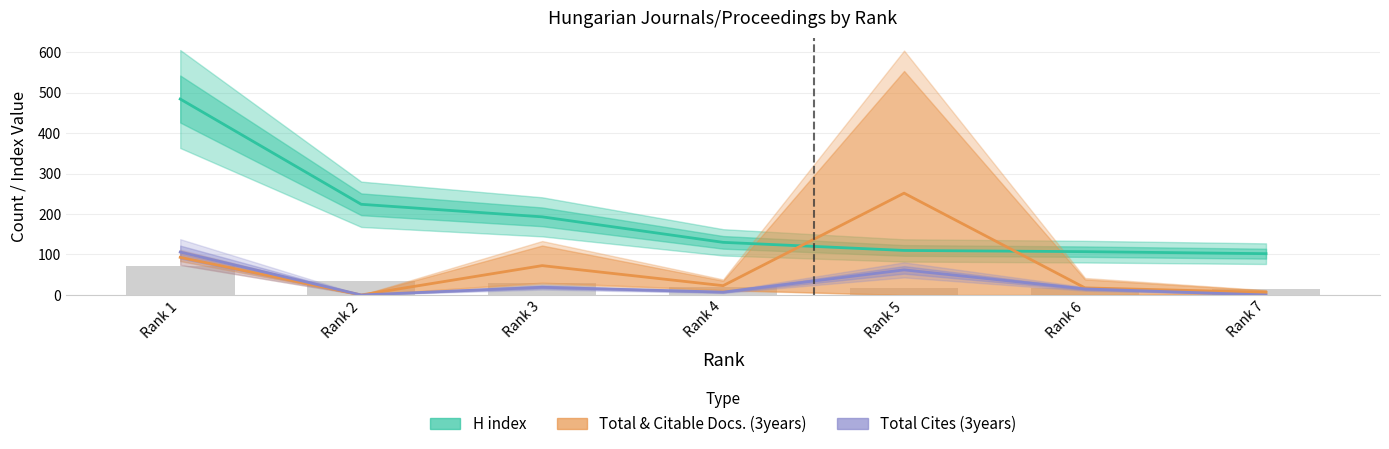

List the series in order of their overall mean, highest first.

H index, Citable Docs. (3years), Total Cites (3years)